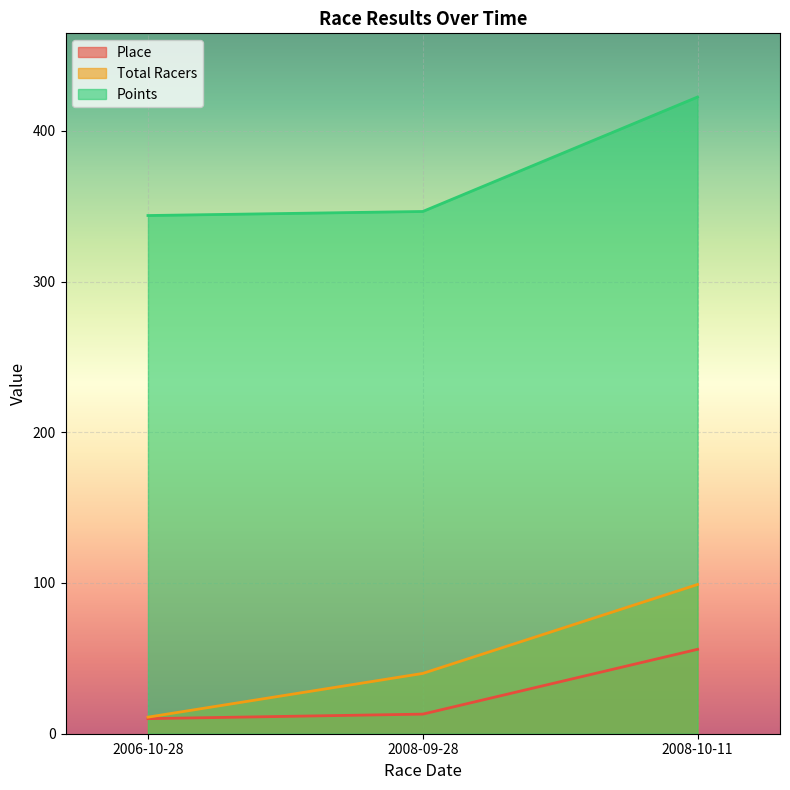

Between 2008-10-11 and 2008-09-28, which is larger?

2008-10-11